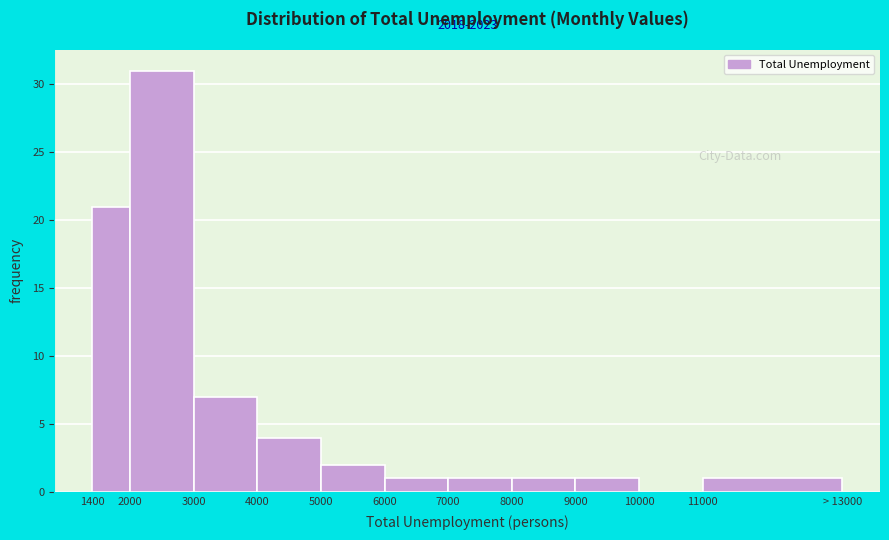

Reading left to right, list all the values displayed in this chart.

1400=21	2000=31	3000=7	4000=4	5000=2	6000=1	7000=1	8000=1	9000=1	10000=0	11000=1